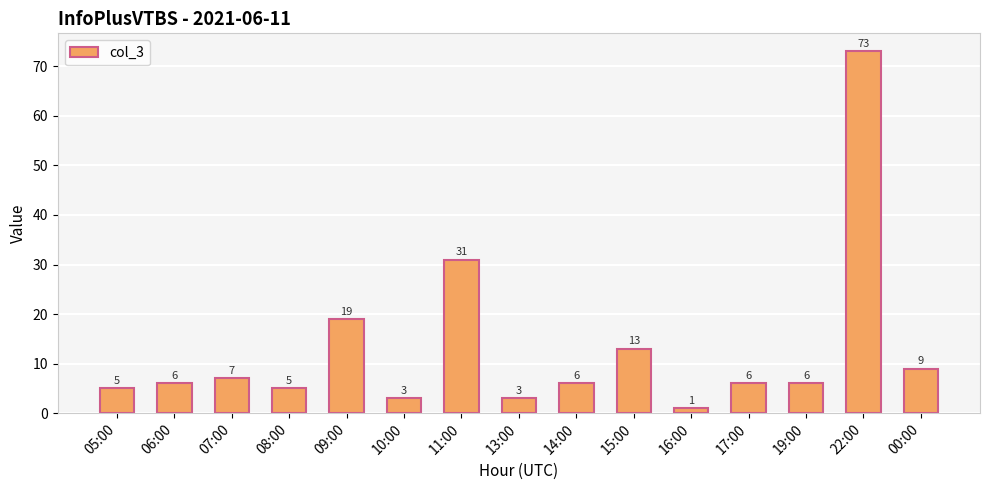

What position from the left is 19:00?

13